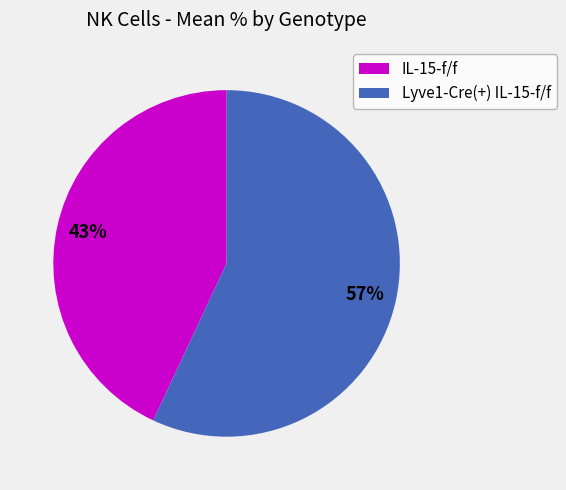

Which has a higher value, IL-15-f/f or Lyve1-Cre(+) IL-15-f/f?

Lyve1-Cre(+) IL-15-f/f